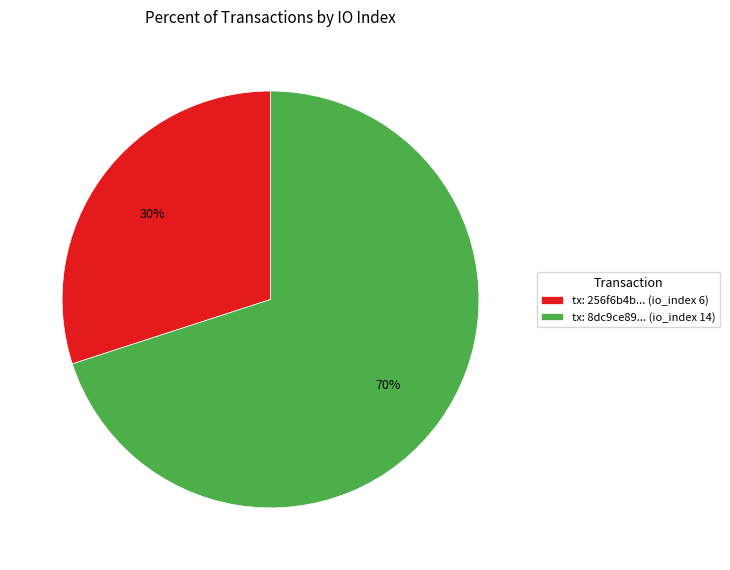

Between tx: 8dc9ce89... (io_index 14) and tx: 256f6b4b... (io_index 6), which is larger?

tx: 8dc9ce89... (io_index 14)